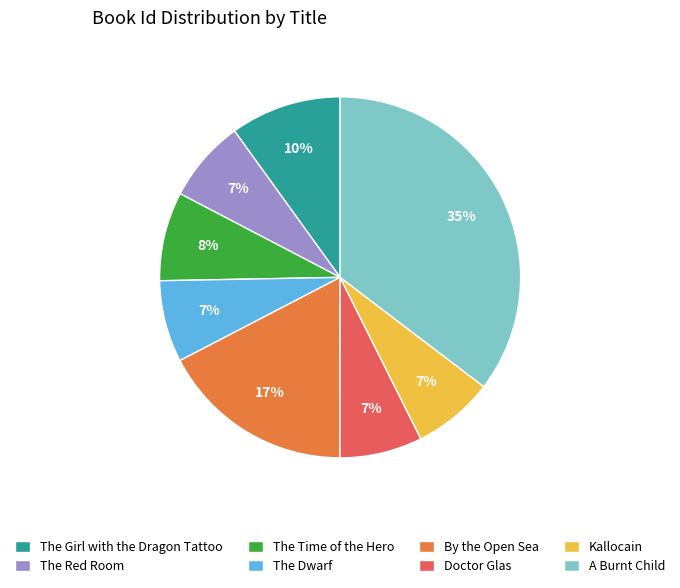

Between The Girl with the Dragon Tattoo and Doctor Glas, which is larger?

The Girl with the Dragon Tattoo